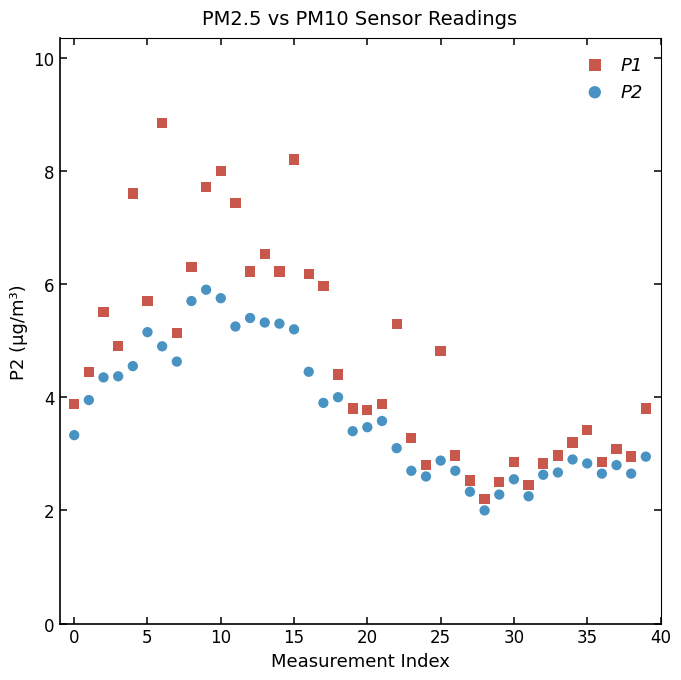

What are all the series names shown in the legend?

P1, P2